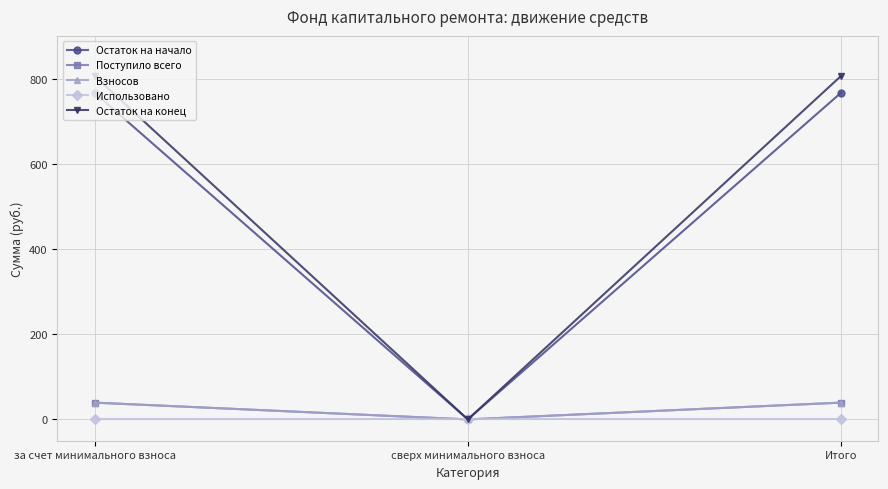

What is the label of the 1st point from the right?

Итого